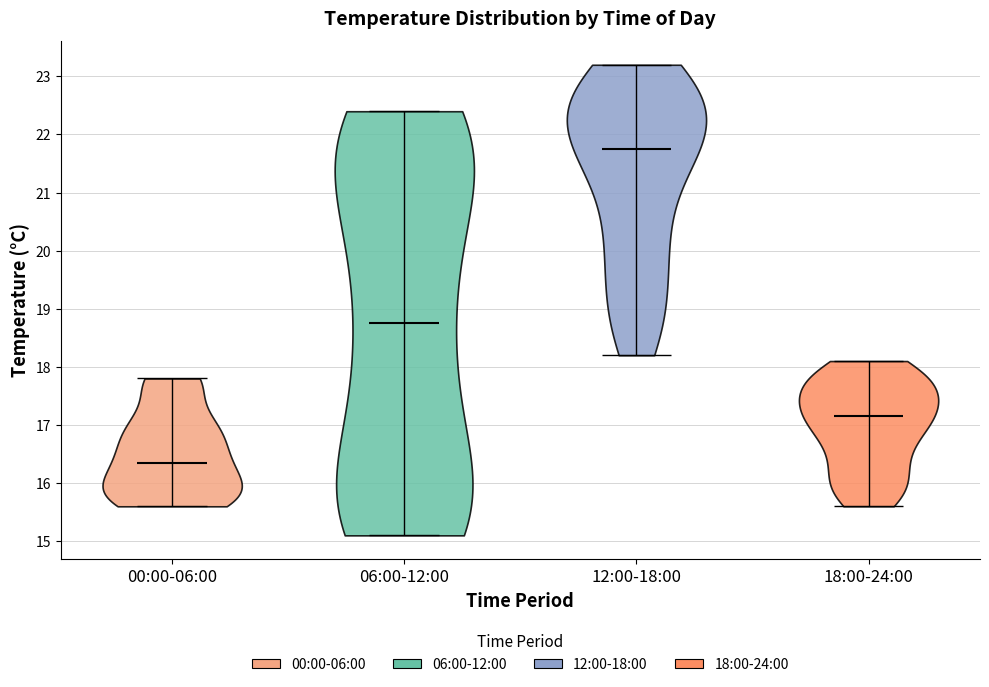

Reading left to right, read every violin against the y-axis: where its median line is, and the lowest and highest points it reaches. The values are not printed on the chart, so give them approximately, as read against the axis.

00:00-06:00: median line 16.4, lowest point 15.6, highest point 17.8
06:00-12:00: median line 18.8, lowest point 15.1, highest point 22.4
12:00-18:00: median line 21.8, lowest point 18.2, highest point 23.2
18:00-24:00: median line 17.2, lowest point 15.6, highest point 18.1